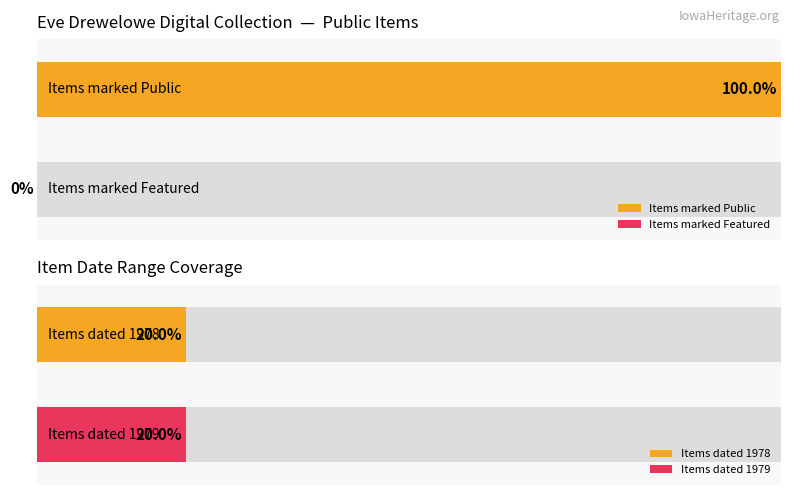

List the series in order of their peak value, lowest first.

featured, public